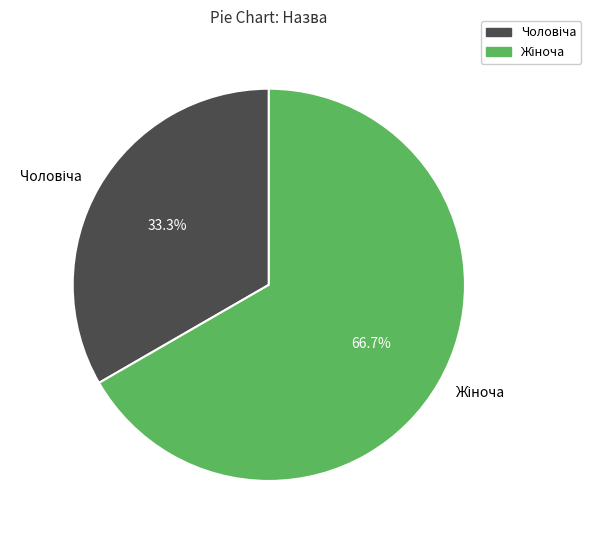

Does any single category account for the majority?

Yes